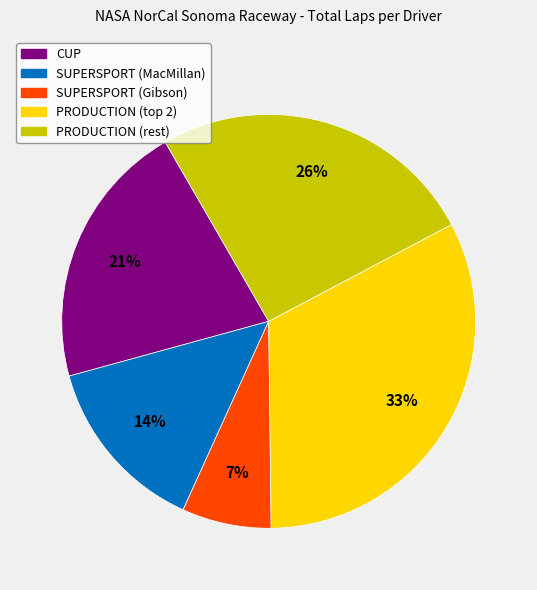

The SUPERSPORT (Gibson) slice represents 7% of the pie. True or false?

True